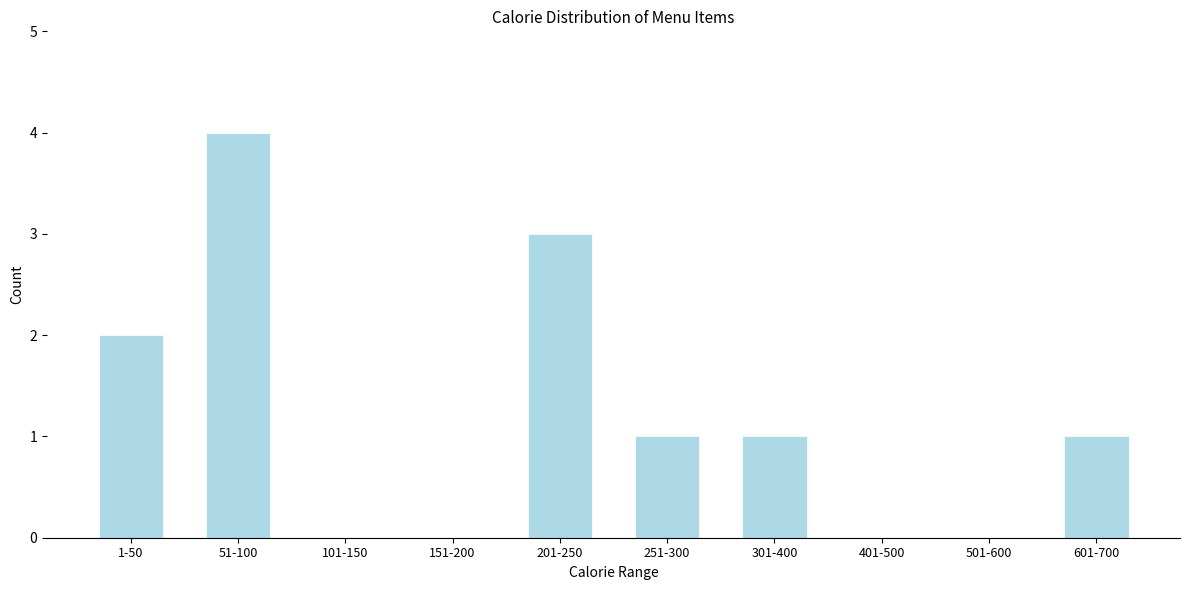

Reading left to right, transcribe all the data shown in this chart.

1-50=2	51-100=4	101-150=0	151-200=0	201-250=3	251-300=1	301-400=1	401-500=0	501-600=0	601-700=1